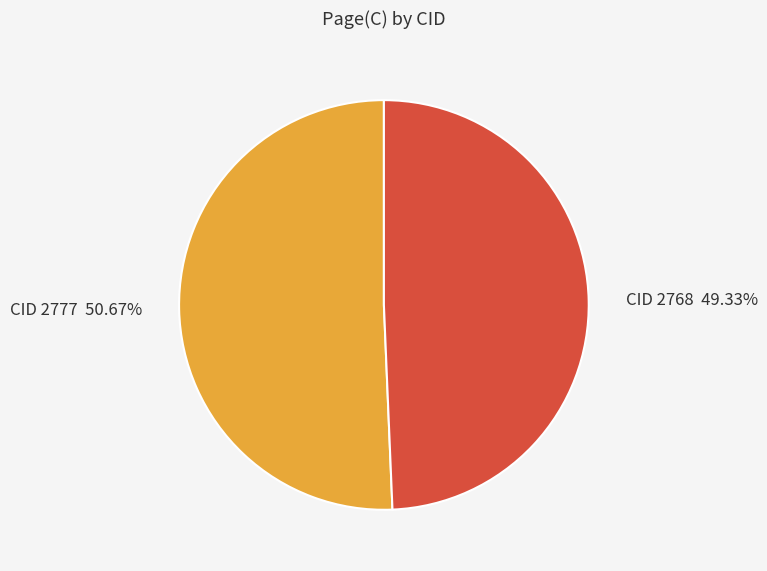

How many segments does this pie chart have?

2